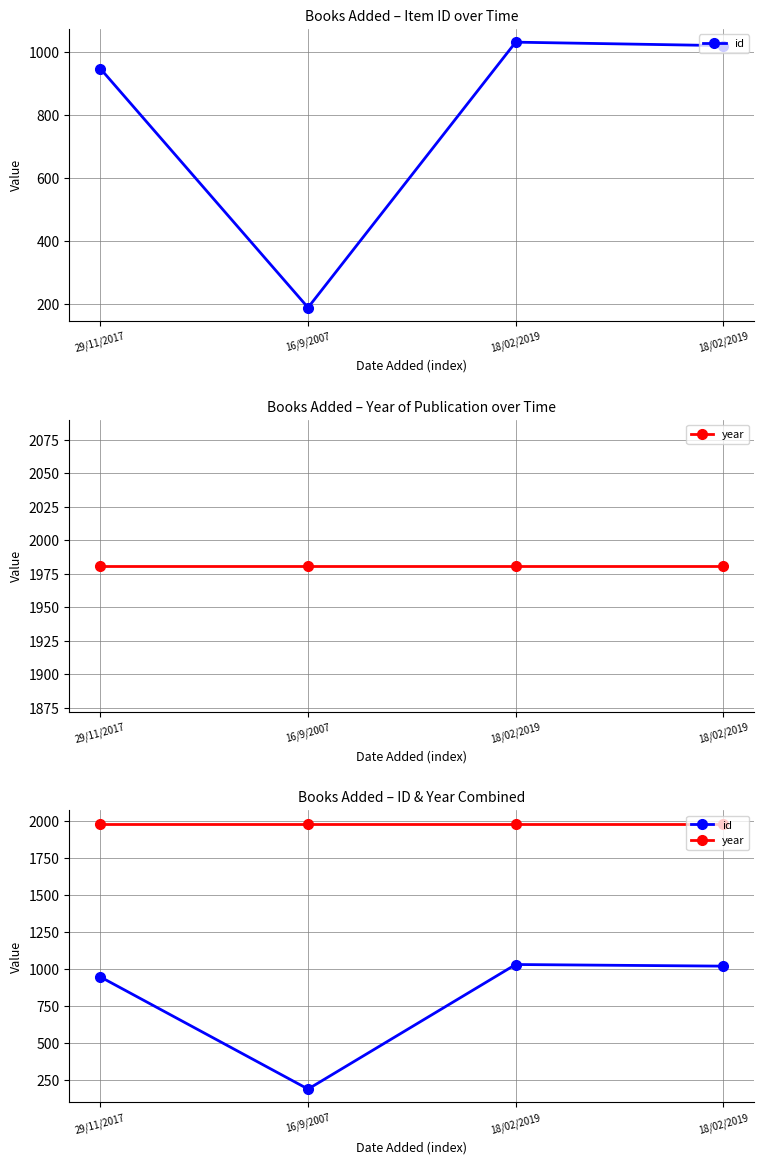

What is the maximum value for year?

1981